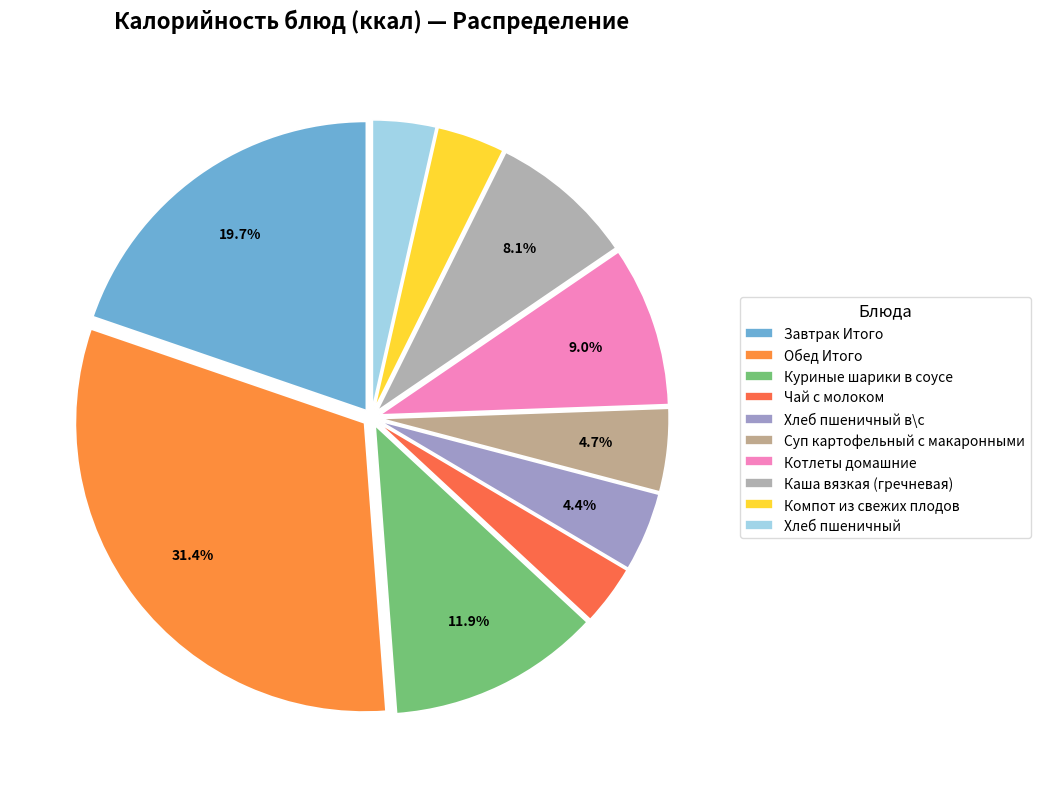

Rank the categories by value from highest to lowest.

Обед Итого, Завтрак Итого, Куриные шарики в соусе, Котлеты домашние, Каша вязкая (гречневая), Суп картофельный с макаронными, Хлеб пшеничный в\с, Компот из свежих плодов, Хлеб пшеничный, Чай с молоком